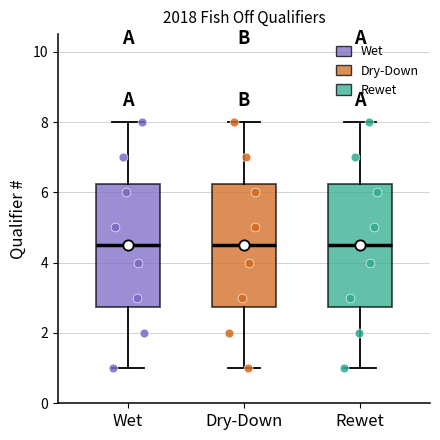

Reading left to right, read every box against the y-axis: the position of its median line, the range the box covers, and the ends of its whiskers. The values are not printed on the chart, so give them approximately, as read against the axis.

Wet: median 4.6, box 2.8 to 6.2, whiskers 1.0 to 8.0
Dry-Down: median 4.6, box 2.8 to 6.2, whiskers 1.0 to 8.0
Rewet: median 4.6, box 2.8 to 6.2, whiskers 1.0 to 8.0